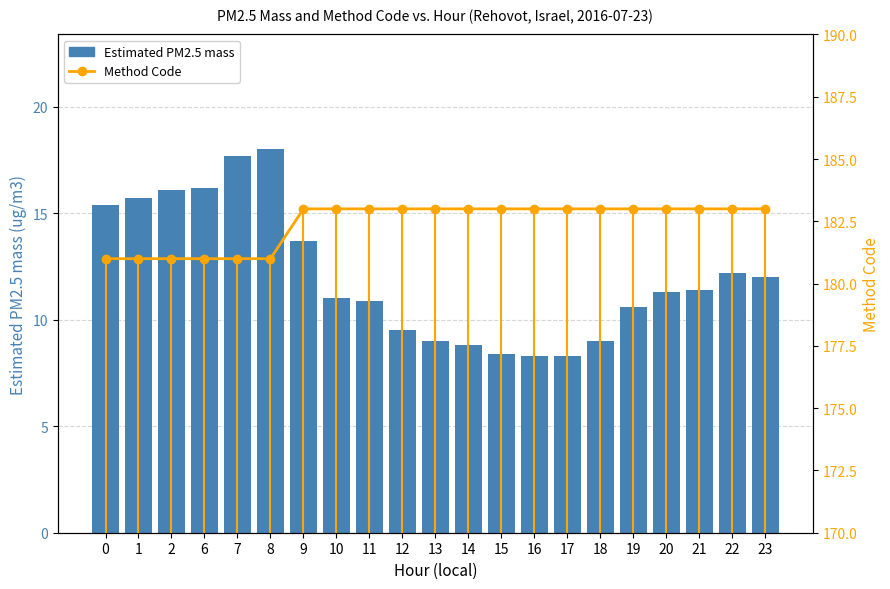

Reading right to left, list all the values displayed in this chart.

Estimated PM2.5 mass: 23=12.0	22=12.2	21=11.4	20=11.3	19=10.6	18=9.0	17=8.3	16=8.3	15=8.4	14=8.8	13=9.0	12=9.5	11=10.9	10=11.0	9=13.7	8=18.0	7=17.7	6=16.2	2=16.1	1=15.7	0=15.4
Method Code: 23=183.0	22=183.0	21=183.0	20=183.0	19=183.0	18=183.0	17=183.0	16=183.0	15=183.0	14=183.0	13=183.0	12=183.0	11=183.0	10=183.0	9=183.0	8=181.0	7=181.0	6=181.0	2=181.0	1=181.0	0=181.0